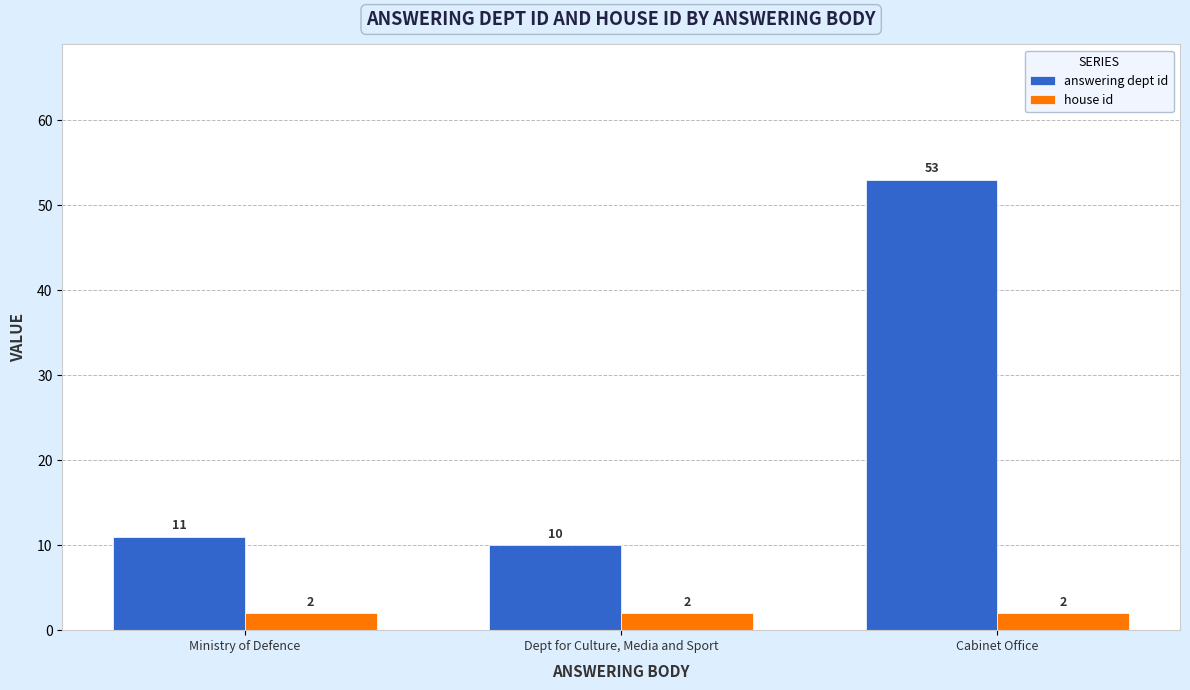

Reading left to right, transcribe all the data shown in this chart.

answering dept id: Ministry of Defence=11	Dept for Culture, Media and Sport=10	Cabinet Office=53
house id: Ministry of Defence=2	Dept for Culture, Media and Sport=2	Cabinet Office=2